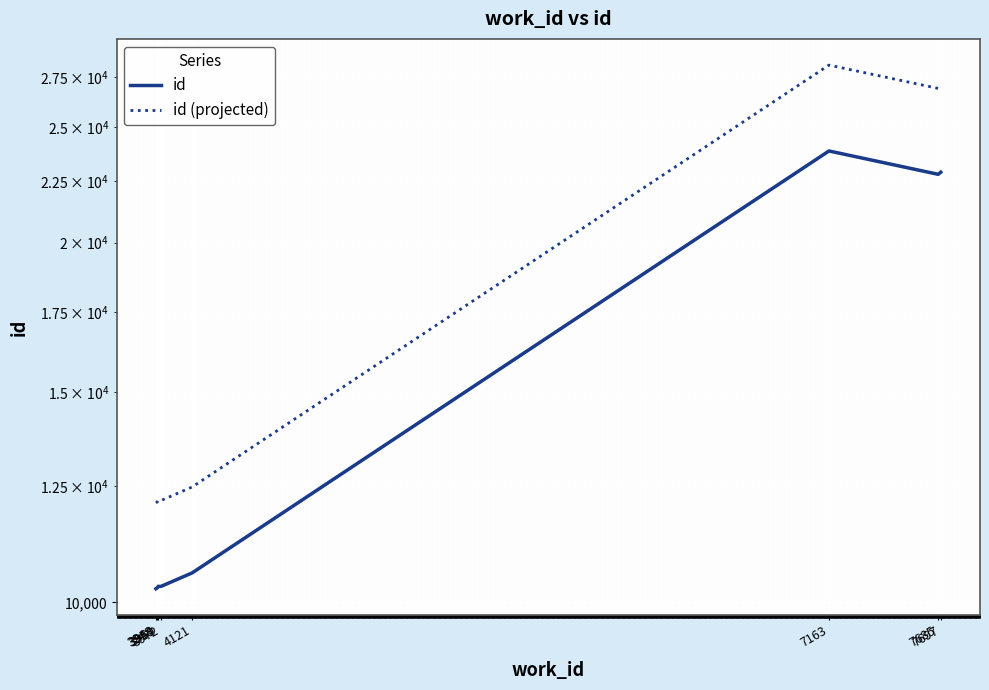

What is the total value across all series at 3948?

22377.7